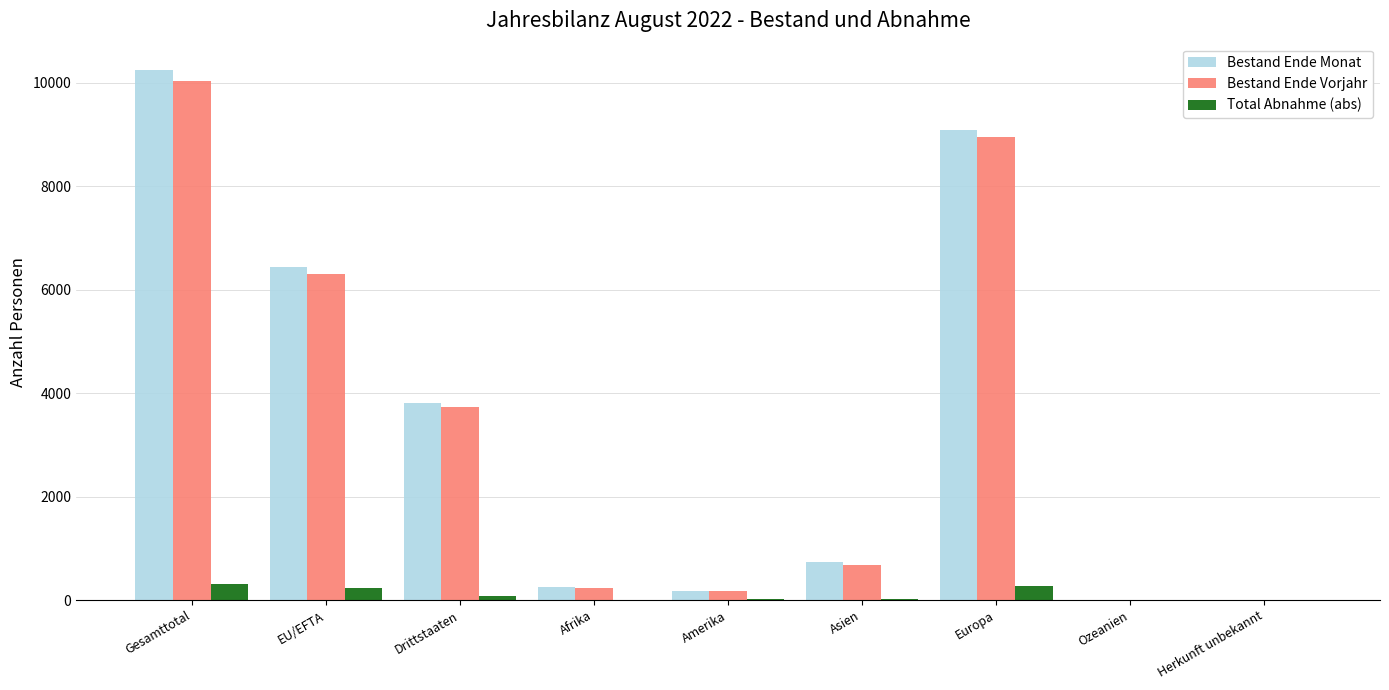

The value of Bestand Ende Vorjahr at Europa is 8949. True or false?

True